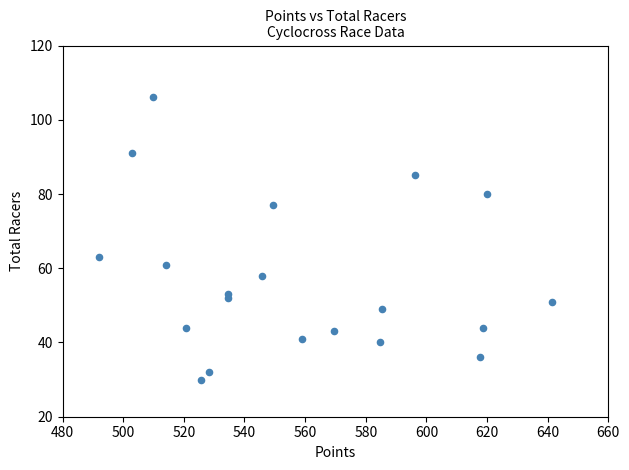

What is the range of Y values (max minus min)?

76